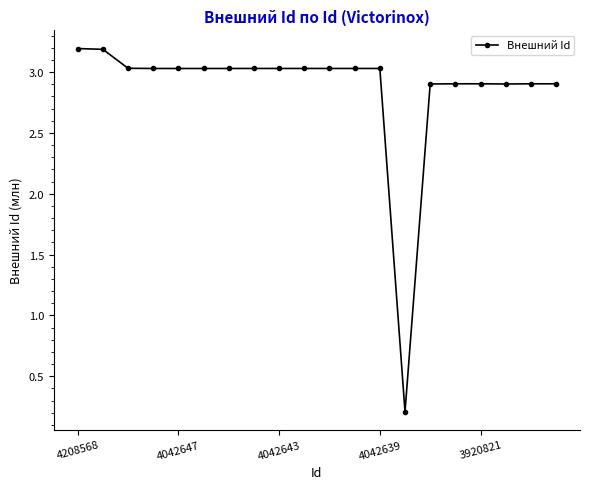

What is the value of the 10th point from the left?

3.0